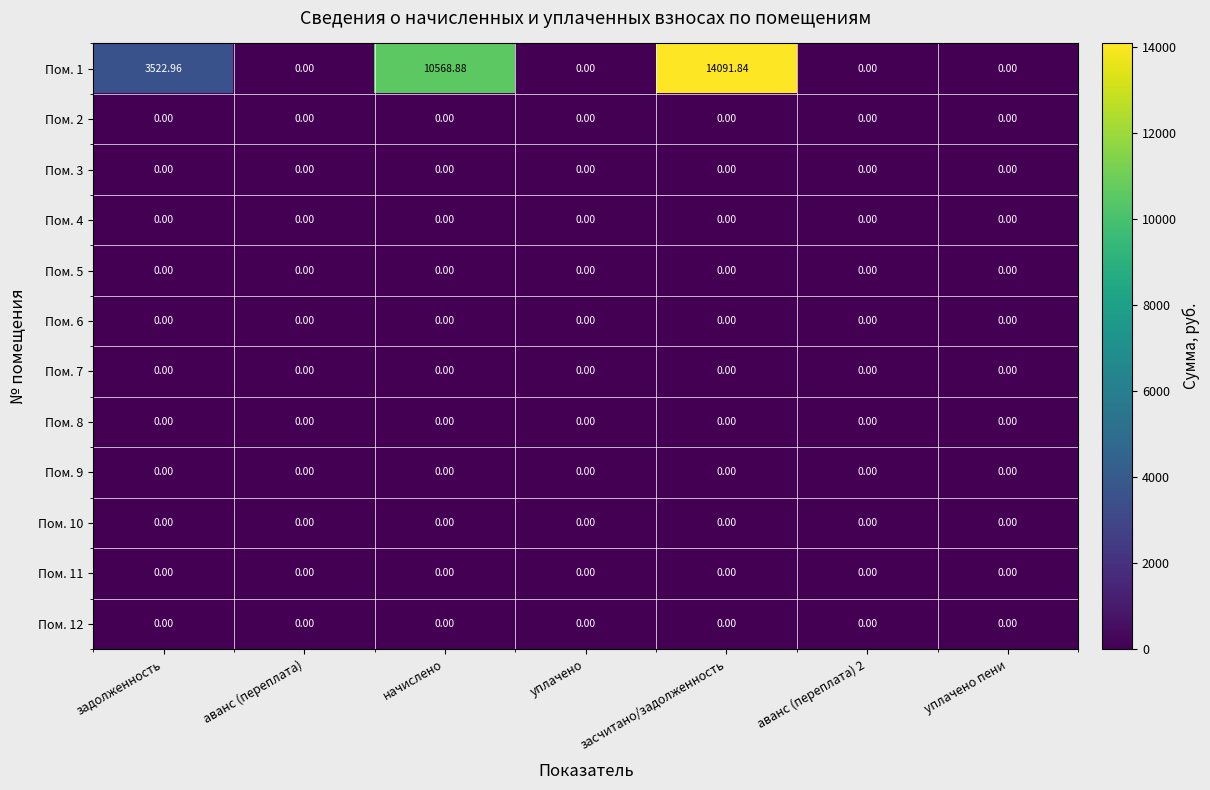

At which category is the sum across all series the highest?

засчитано/задолженность